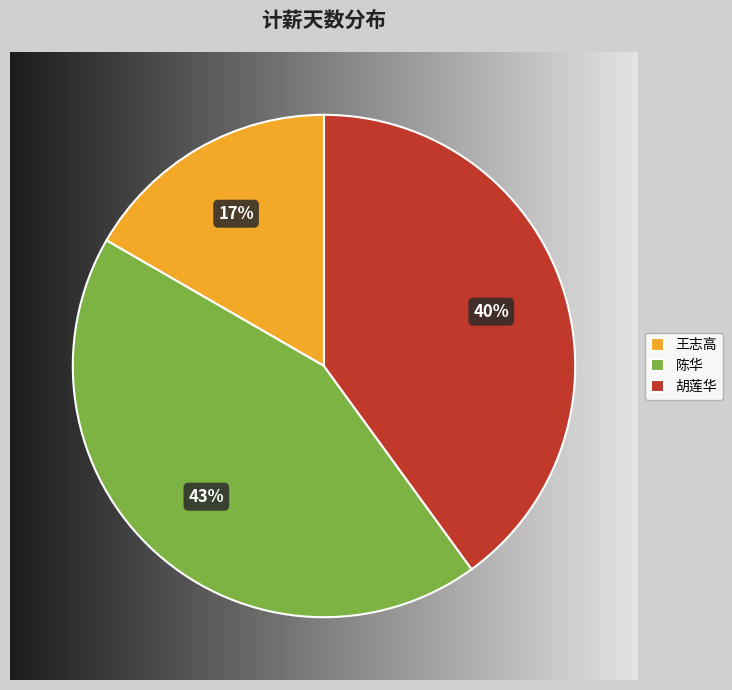

How much of the chart is everything except 胡莲华?

60.0%